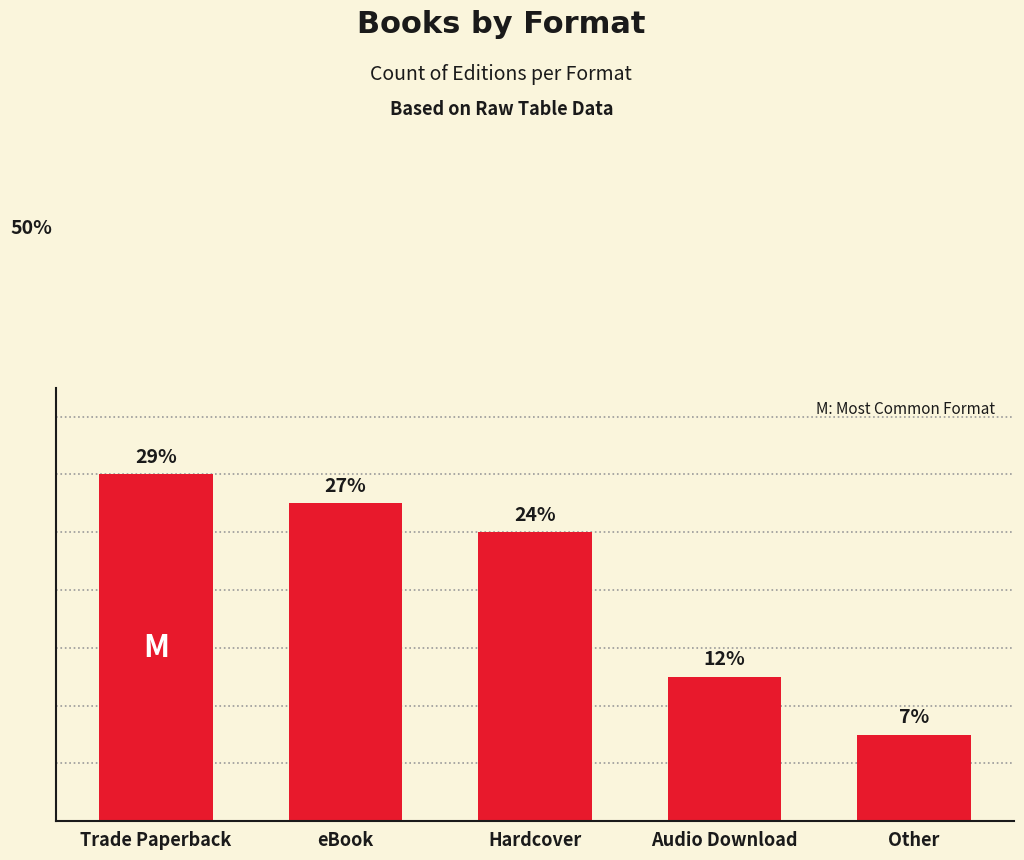

At which label is the value closest to 7?

Audio Download